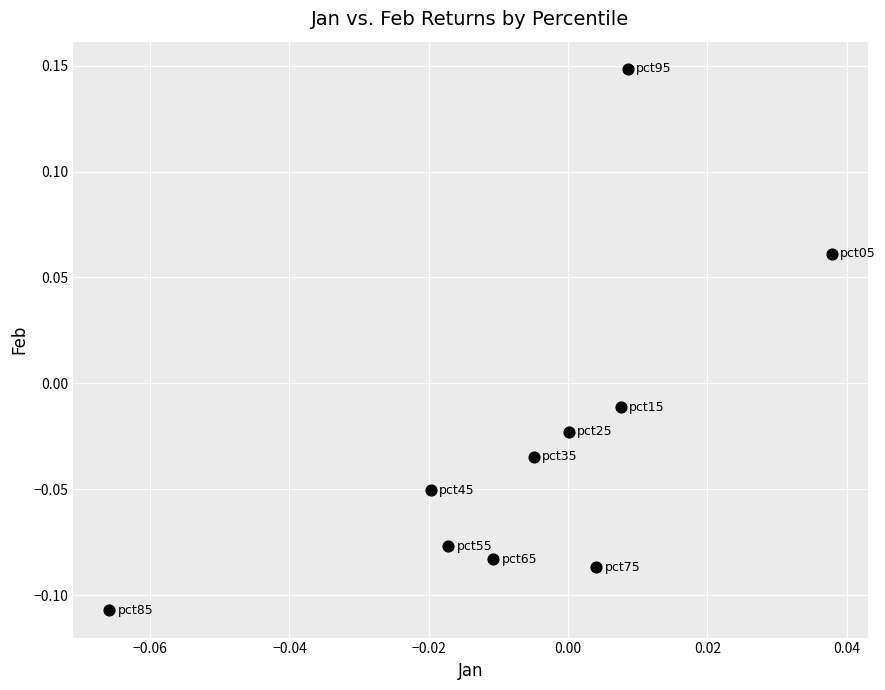

What is the range of Y values (max minus min)?

0.3